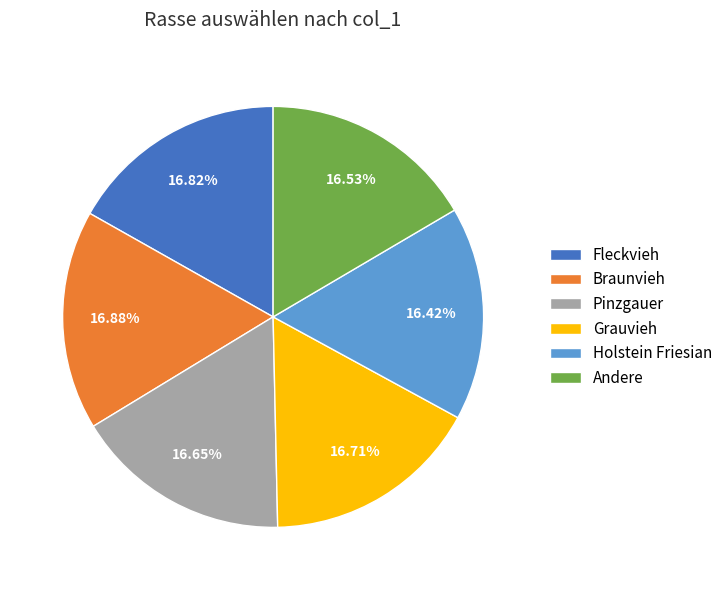

Approximately how many times larger is the value at Fleckvieh compared to Andere?

1.0